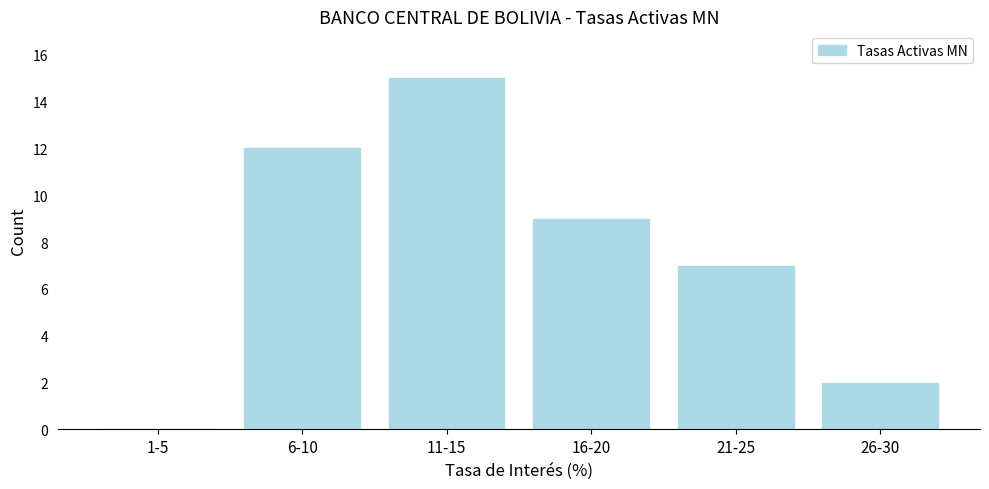

Reading left to right, extract all data points from this chart.

1-5=0	6-10=12	11-15=15	16-20=9	21-25=7	26-30=2